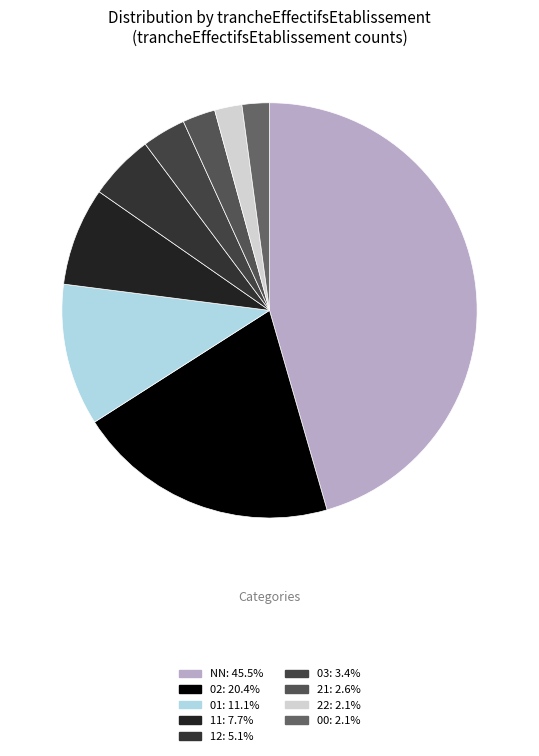

What percentage is NOT represented by 03?

96.6%